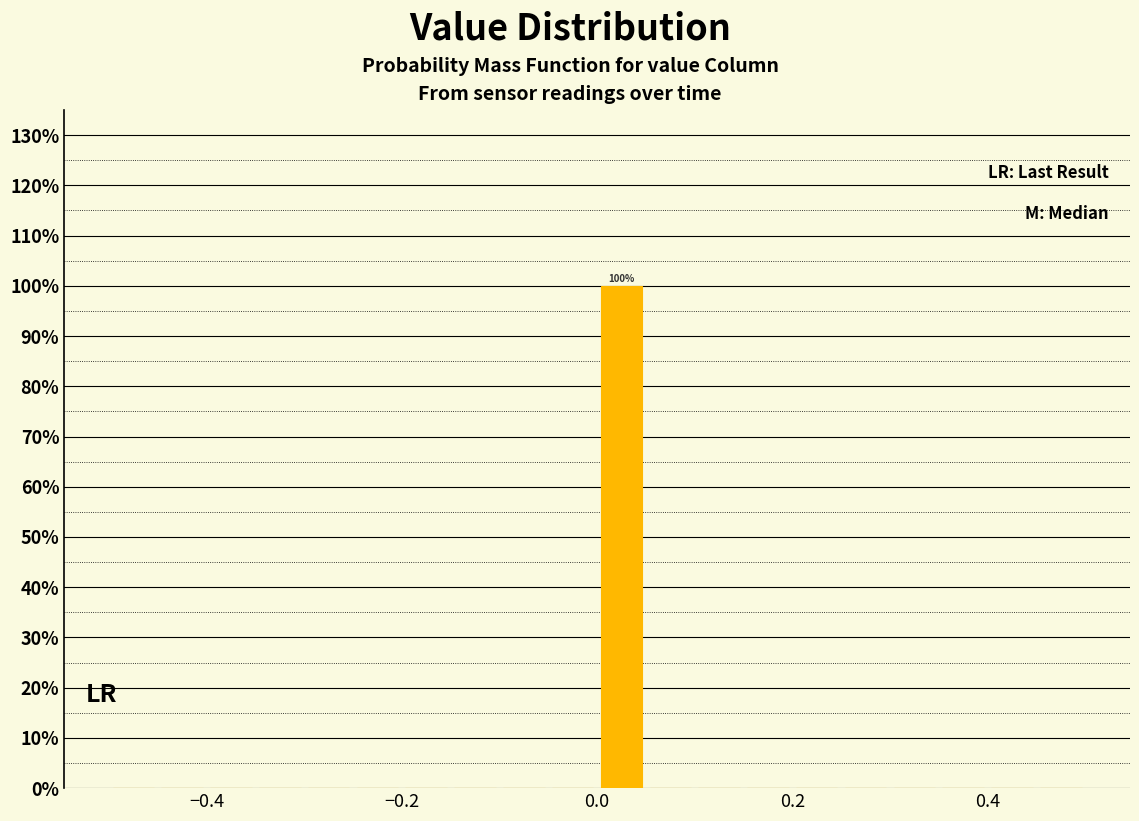

Around what value on the x-axis is the tallest bar? Give the approximate position of its centre, as read against the axis.

0.02